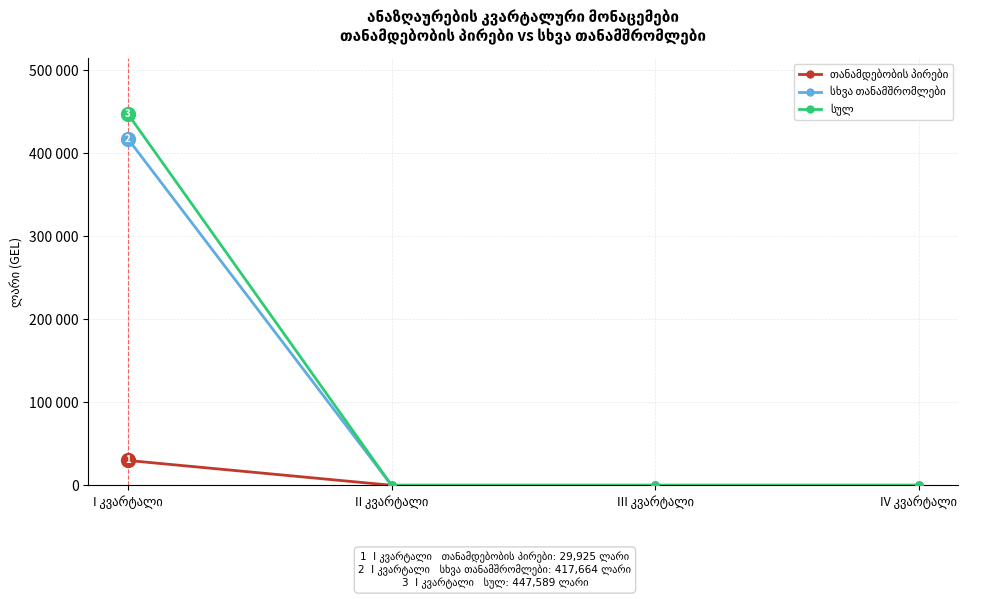

What is the label of the 3rd point from the right?

II კვარტალი